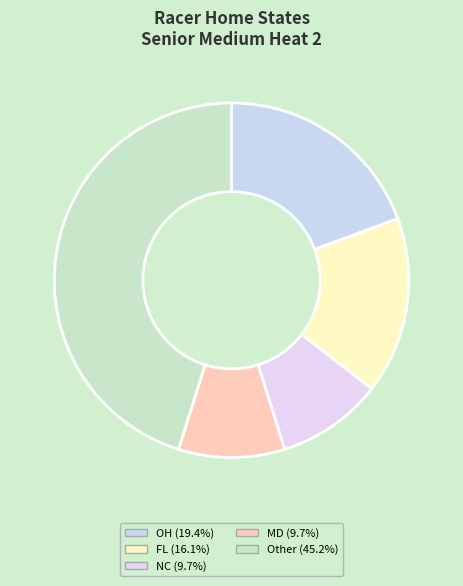

What portion of the pie excludes MD?

90.5%